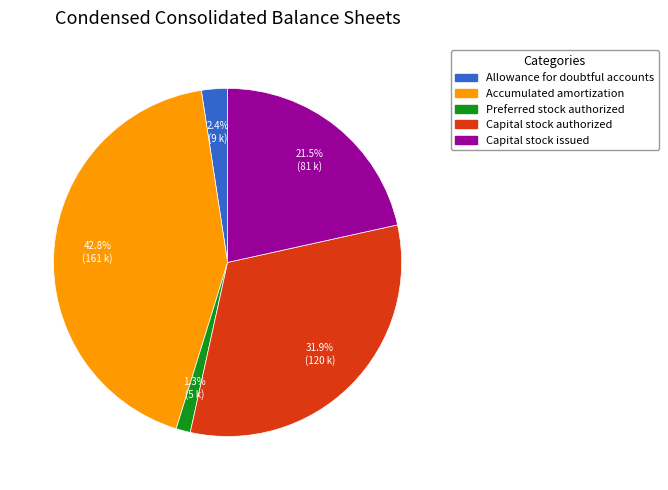

Does Capital stock authorized account for over 50% of the chart?

No